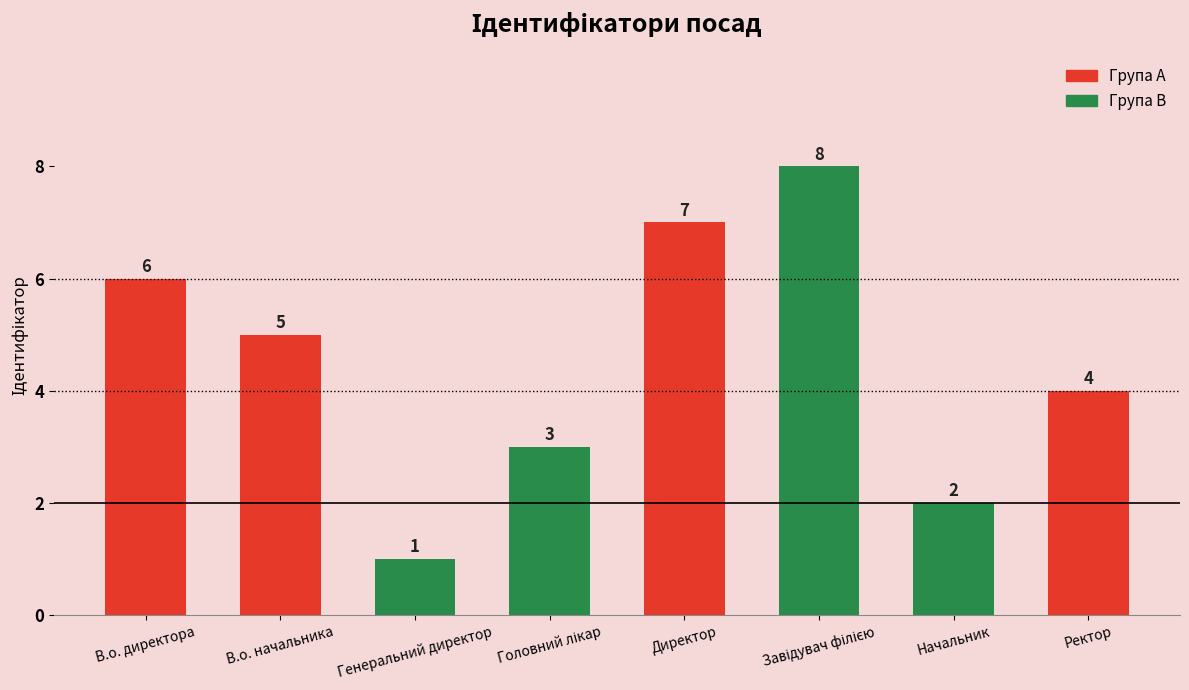

Reading right to left, transcribe all the data shown in this chart.

4	2	8	7	3	1	5	6